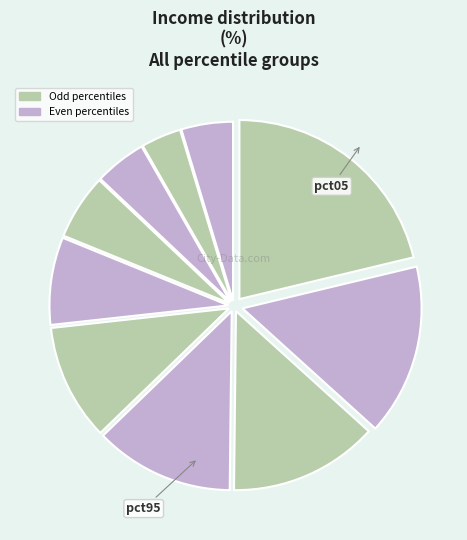

Is there a majority slice in this chart?

No